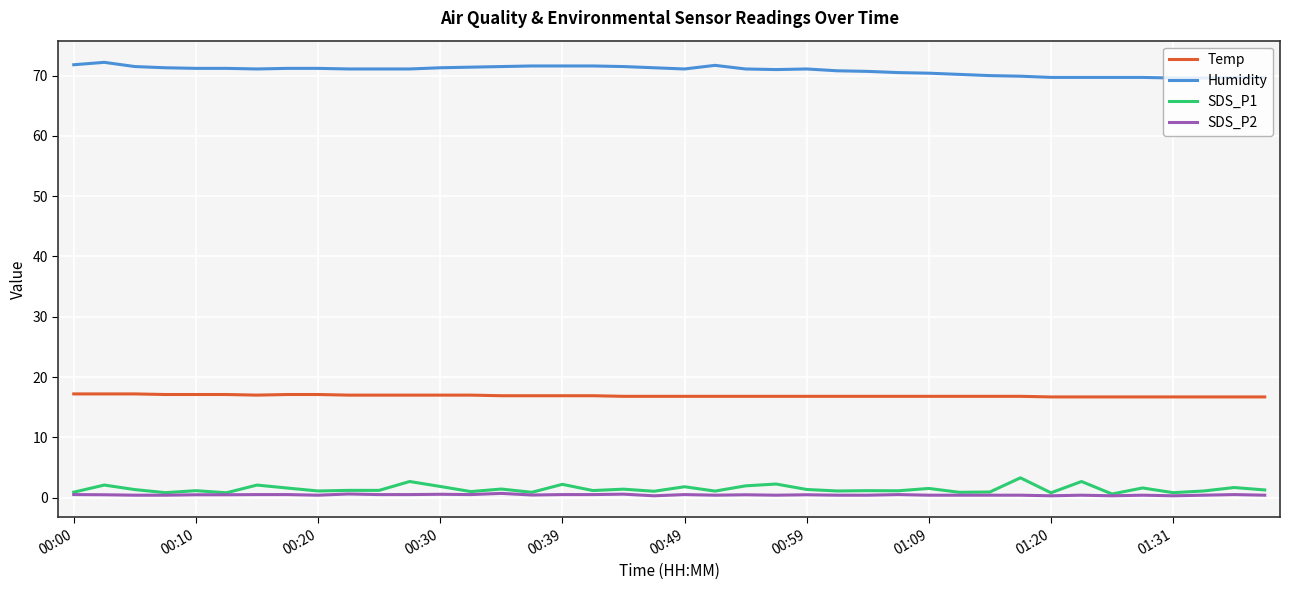

Does the chart have visible grid lines?

Yes